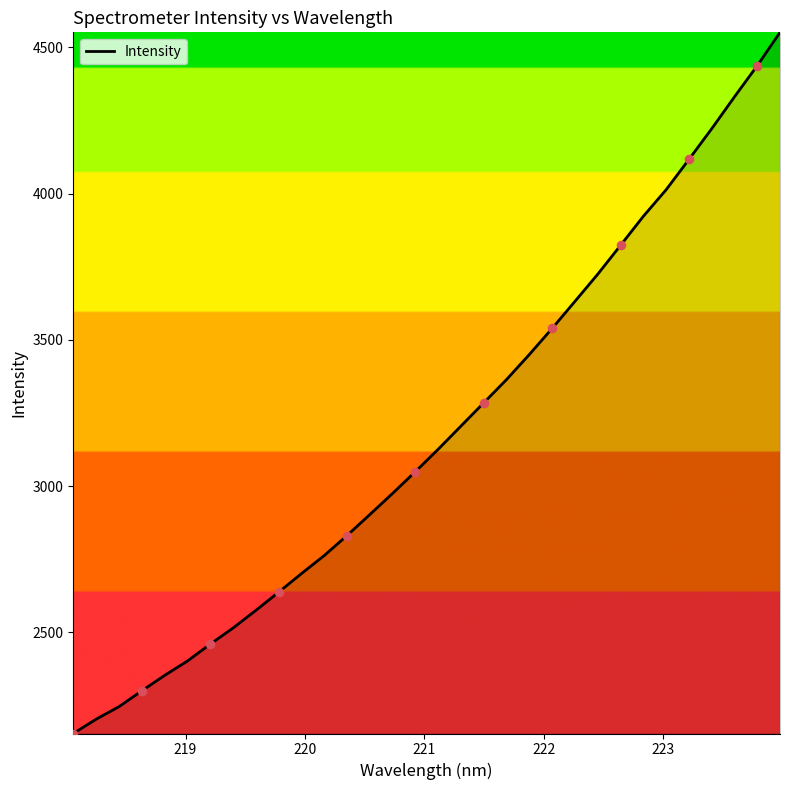

What is the smallest value displayed?

2154.0